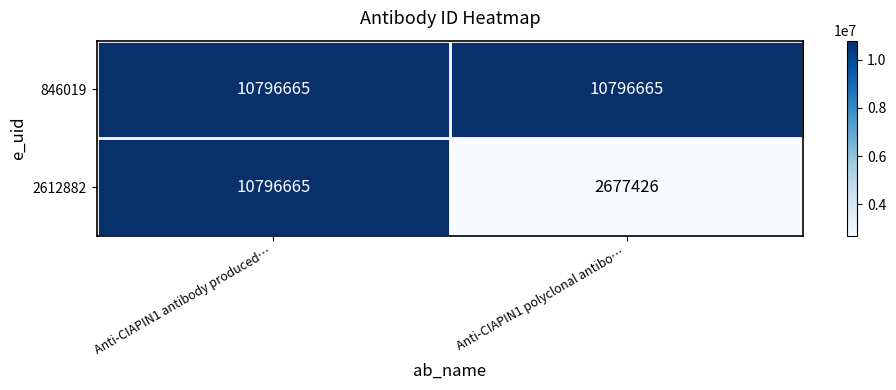

Which series changed the most between Anti-CIAPIN1 antibody produced… and Anti-CIAPIN1 polyclonal antibo…?

2612882